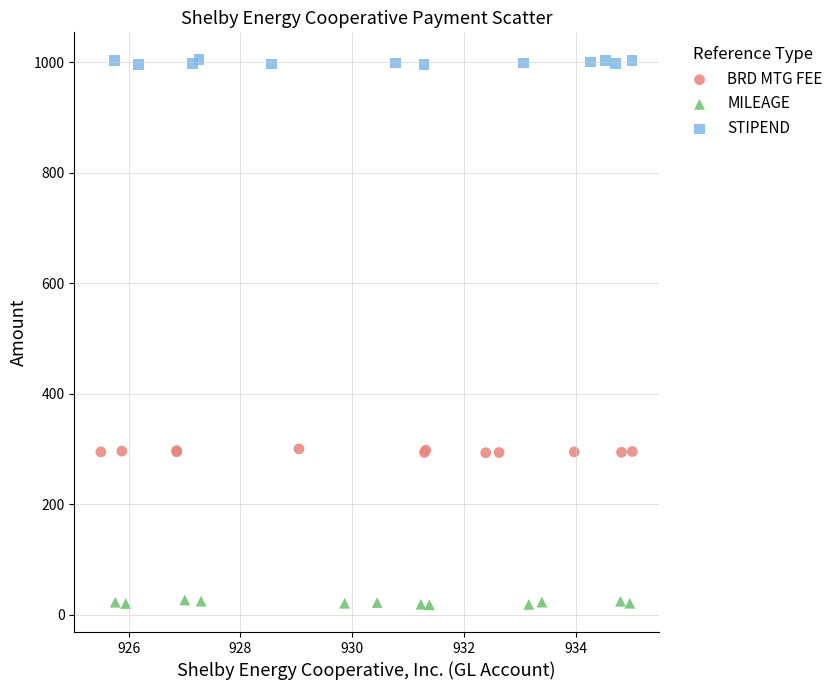

What are all the series names shown in the legend?

BRD MTG FEE, MILEAGE, STIPEND